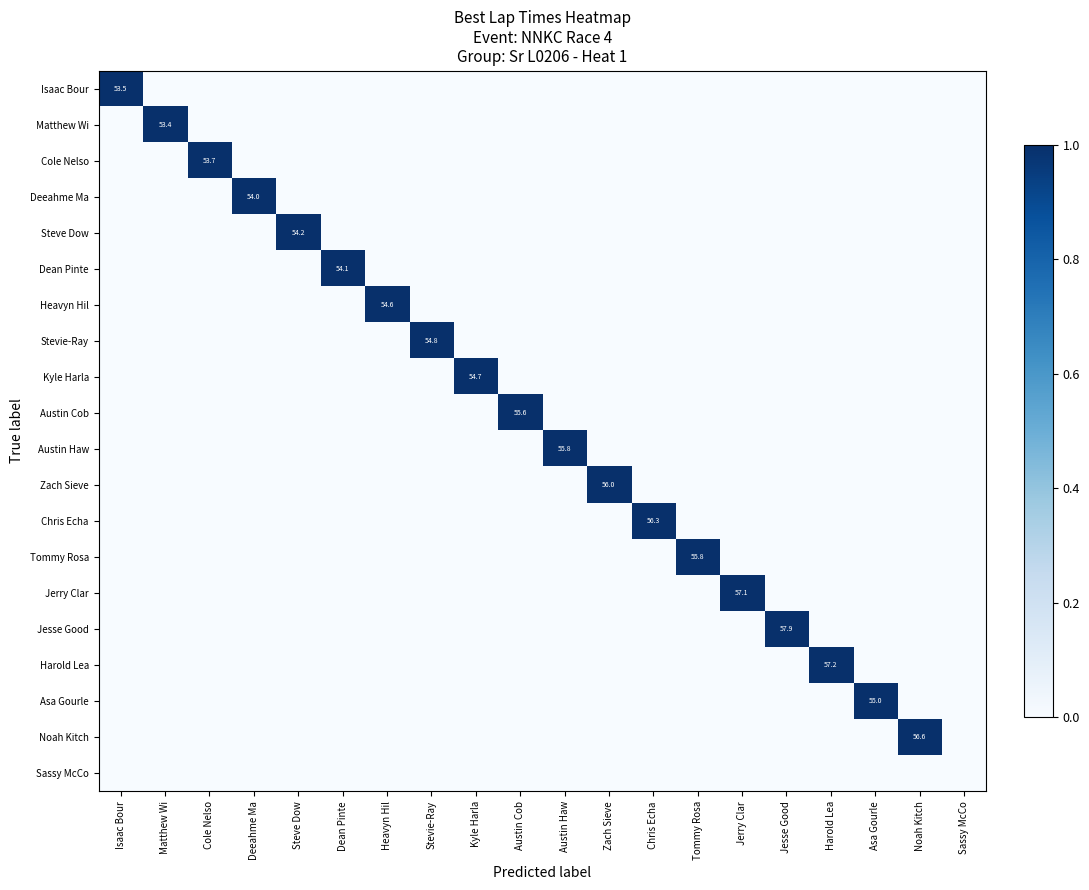

Is the value of Asa Gourle at Zach Sieve greater than the value of Sassy McCo at Isaac Bour?

No